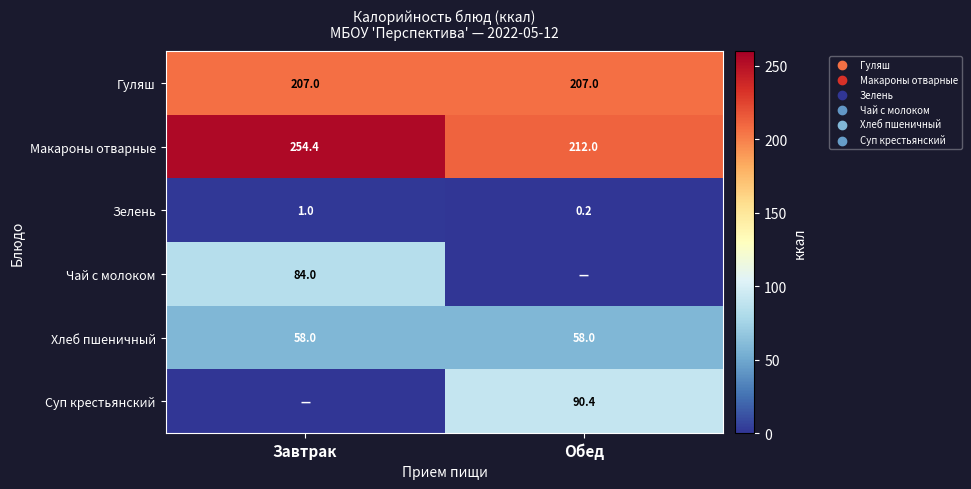

What is the average value of the Гуляш series?

207.0